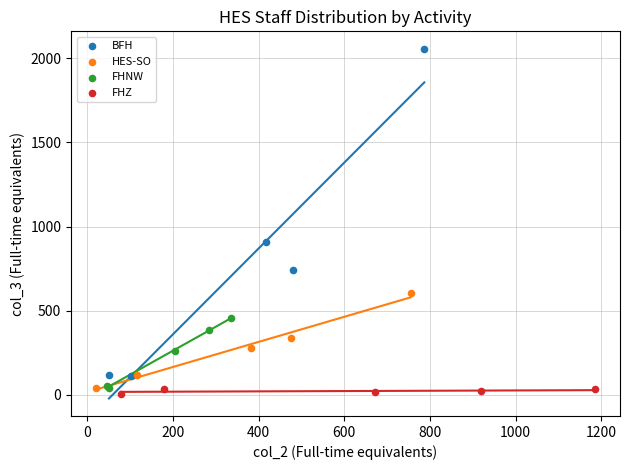

What are all the series names shown in the legend?

BFH, HES-SO, FHNW, FHZ